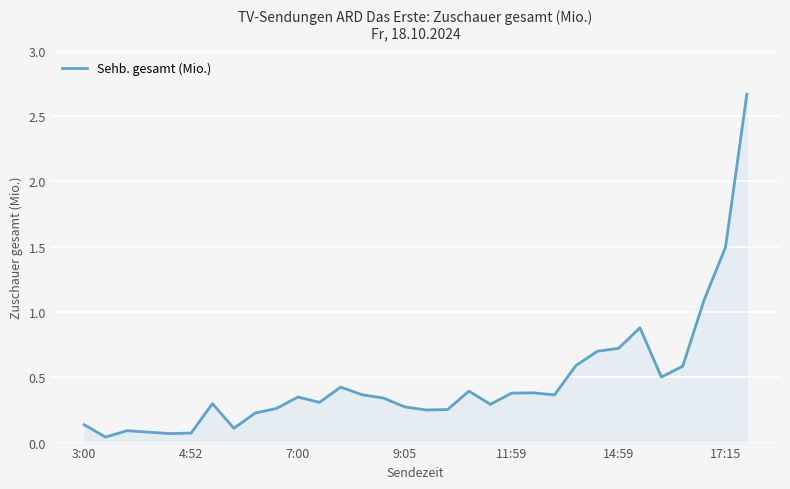

What is the difference between the maximum and minimum values?

2.6